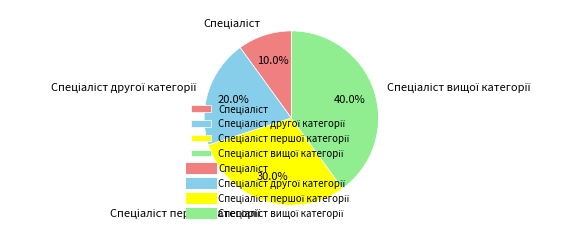

Does any single category account for the majority?

No